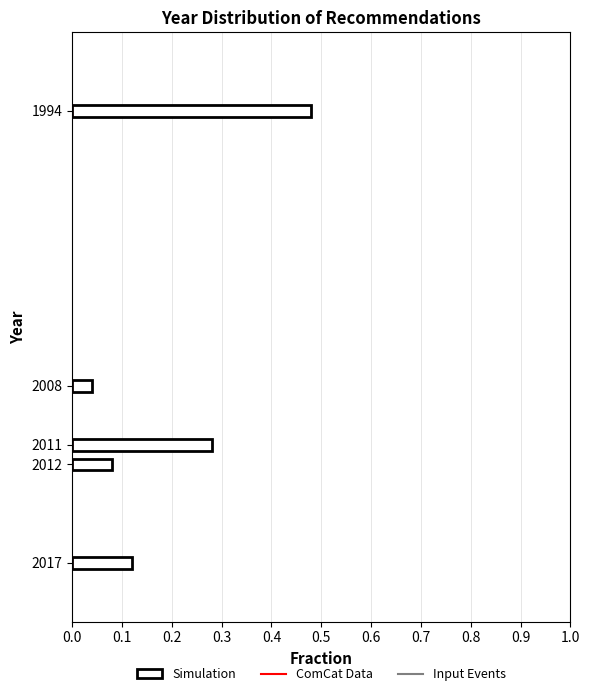

Where is the data nearest to the value 0?

2008